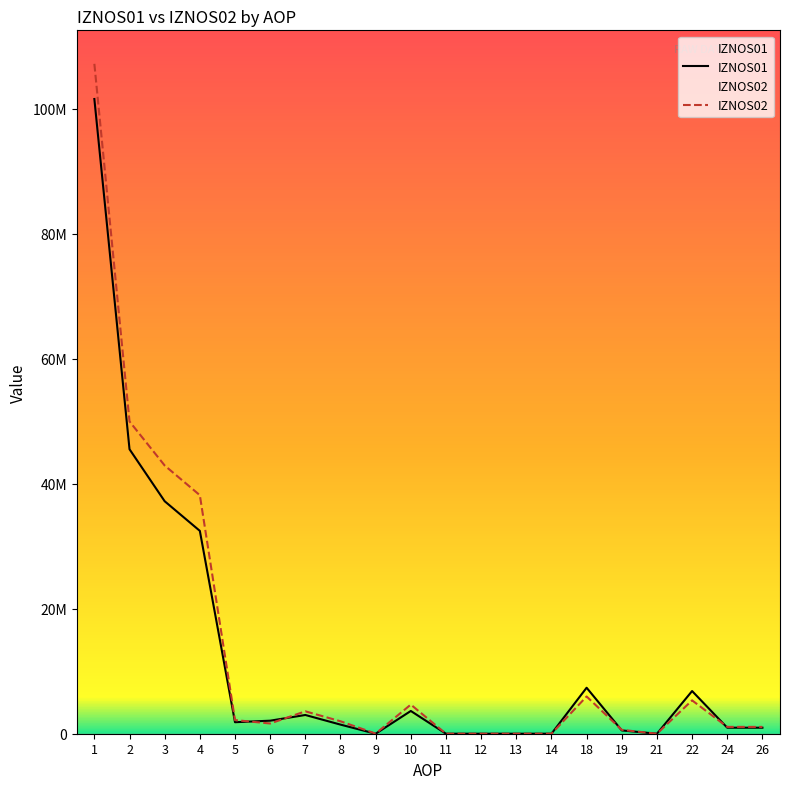

How many times do IZNOS01 and IZNOS02 cross each other?

4